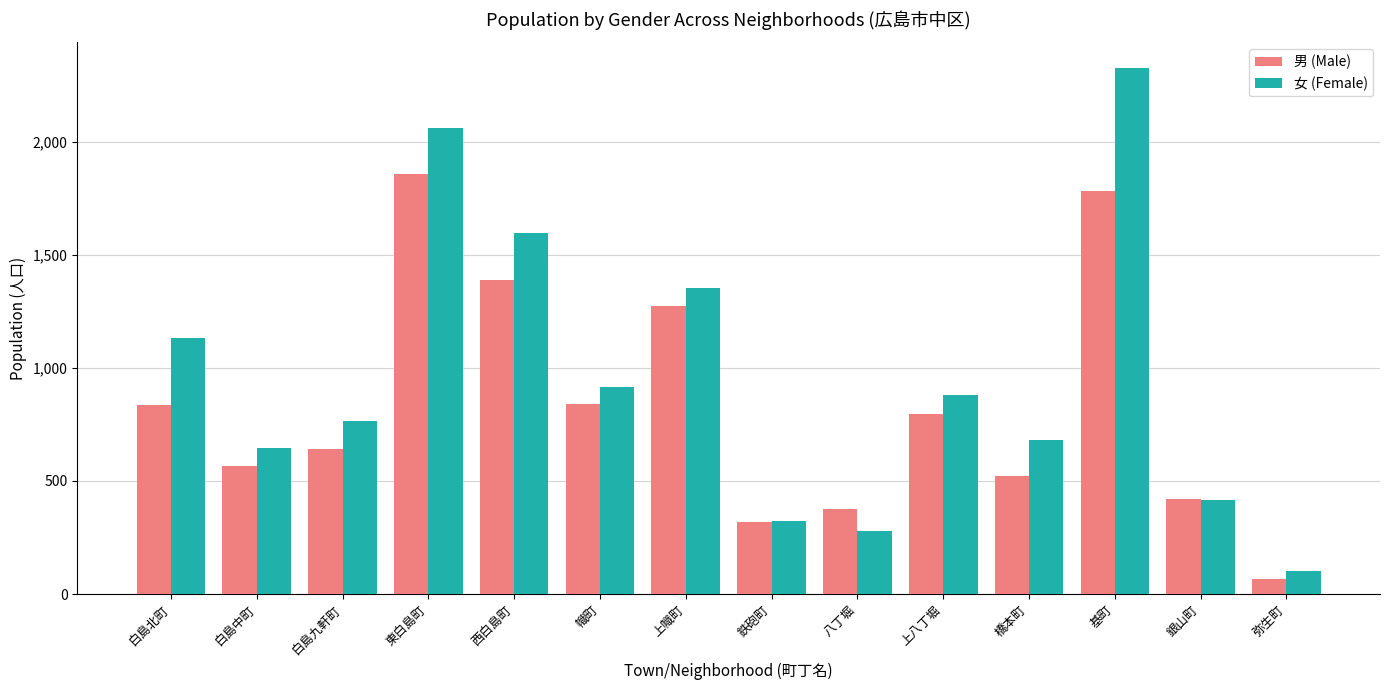

What is the value of the 女 (Female) bar at the 14th from the left?

101